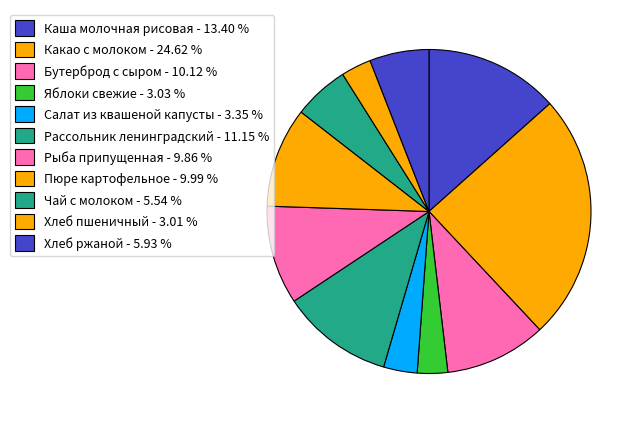

Which slice is the smallest?

Хлеб пшеничный